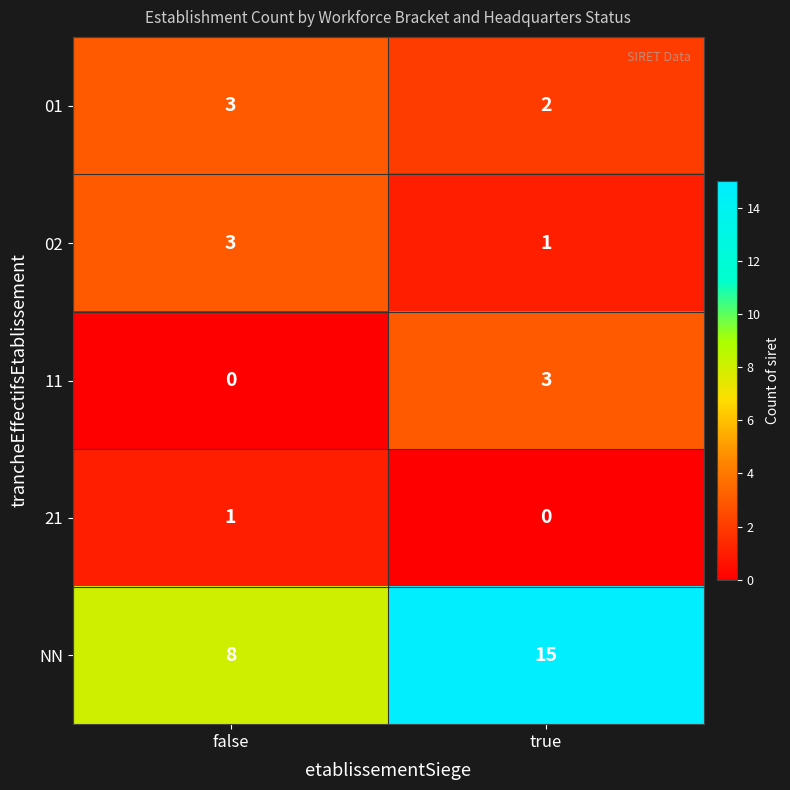

Which series has the widest spread of values?

NN